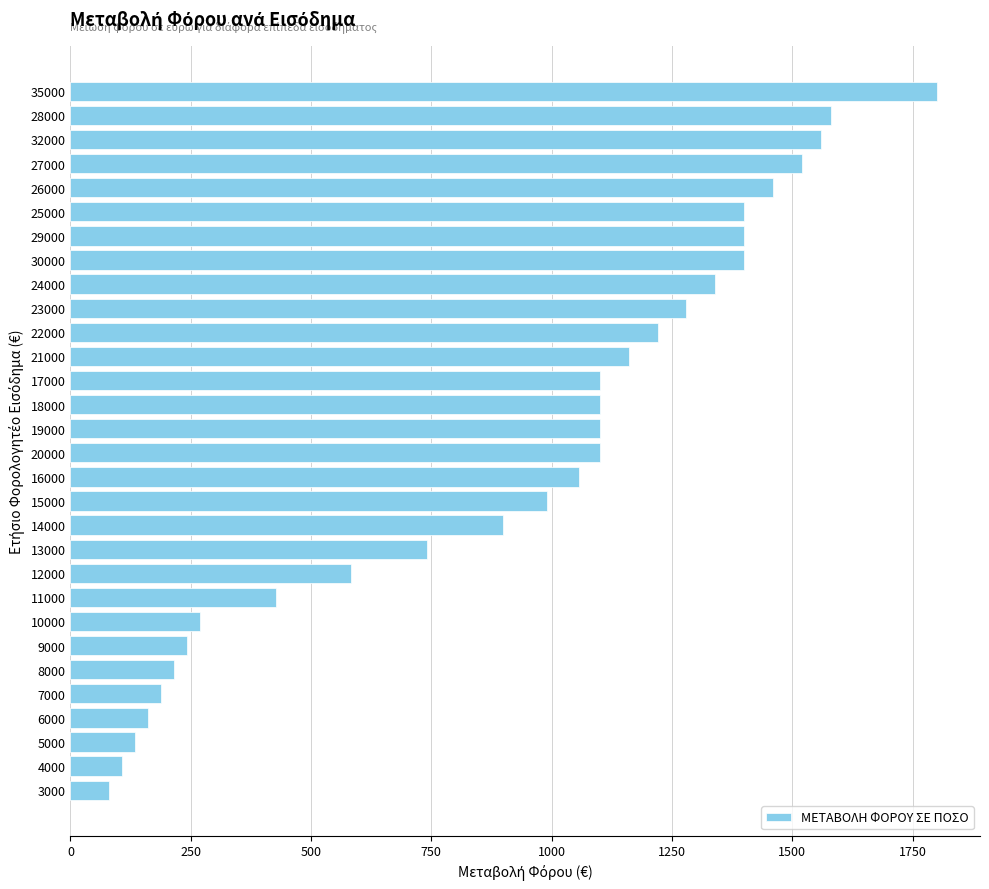

At which category does the chart reach its minimum across all series?

3000